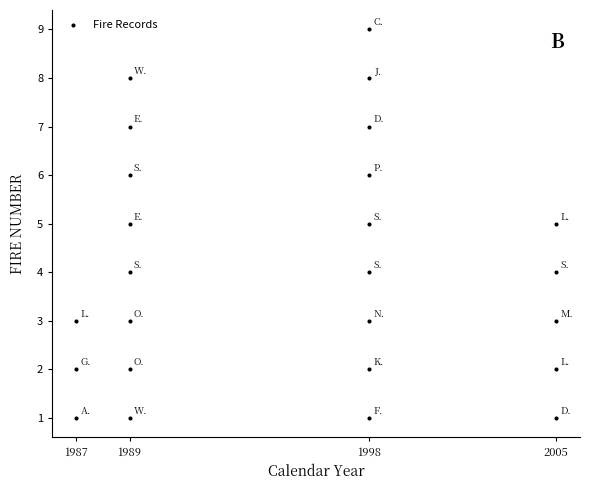

What is the range of Y values (max minus min)?

8